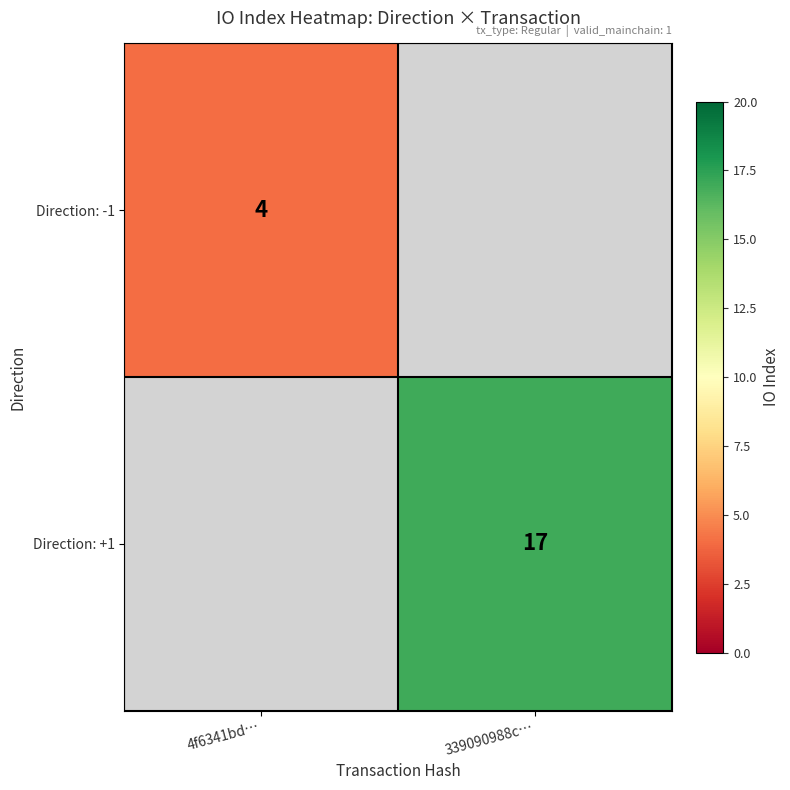

How many data points does each series have?

2